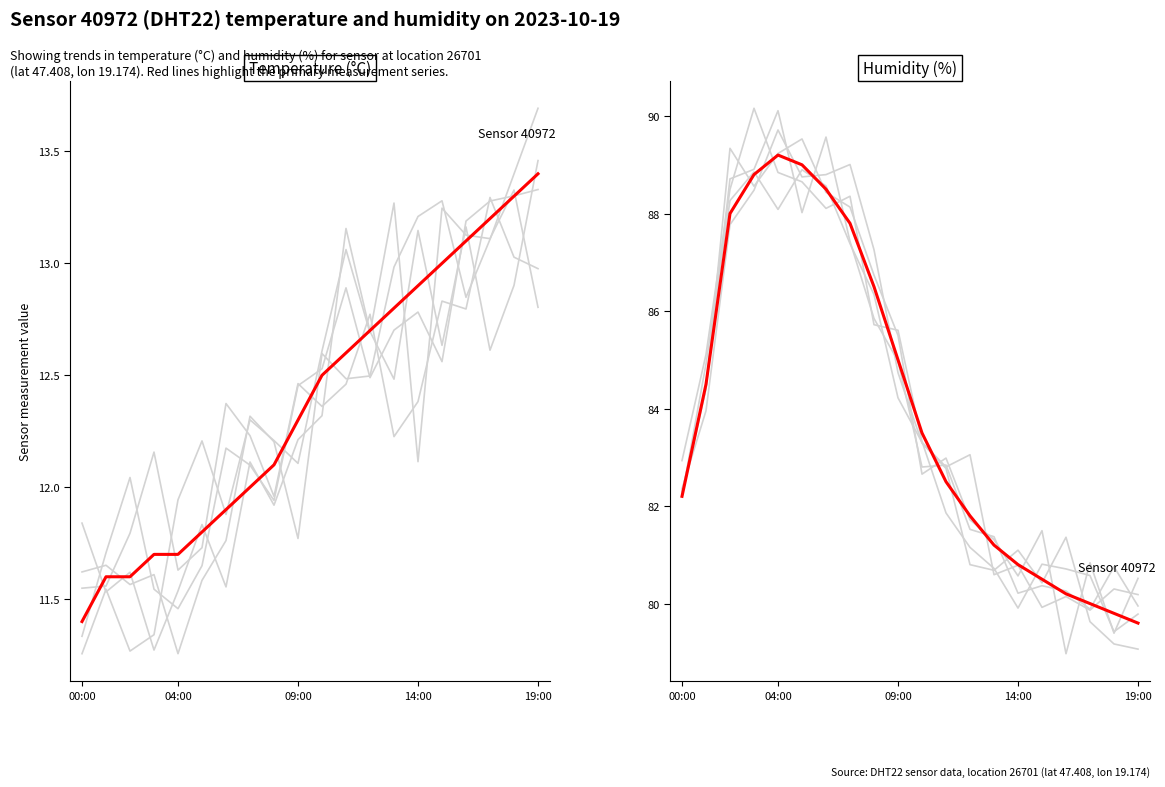

What is the change in value from 8 to 13?

-5.3